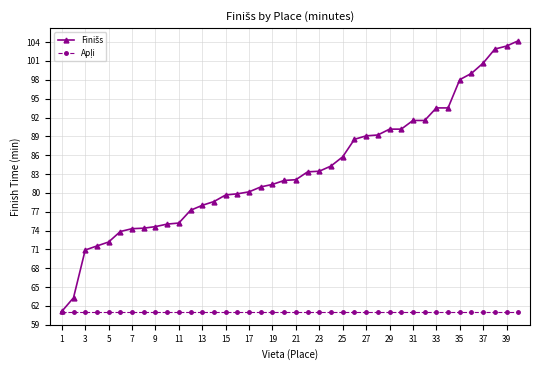

What is the smallest value displayed?

61.0